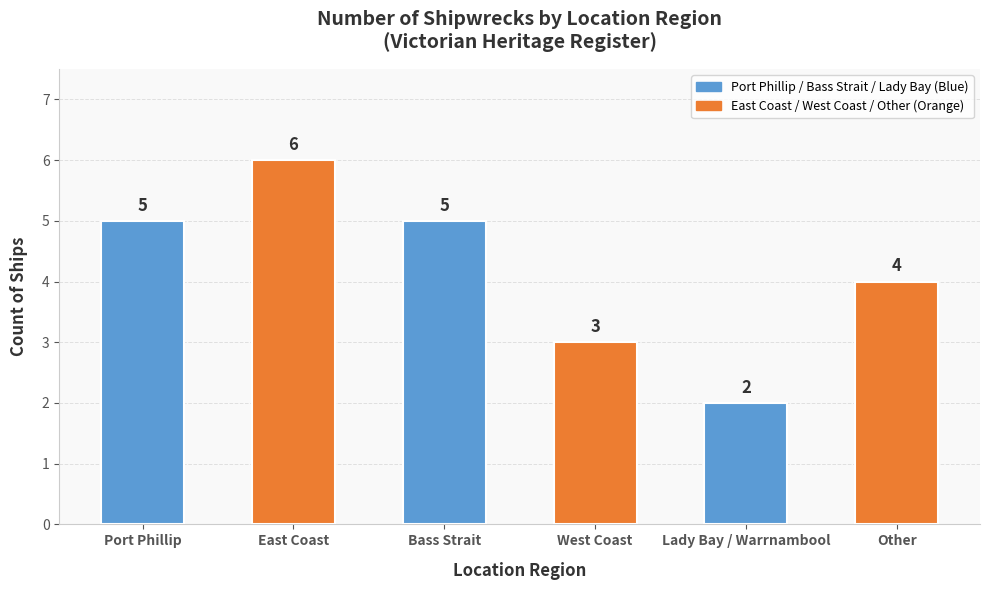

True or false: the data shows 9 at East Coast.

False